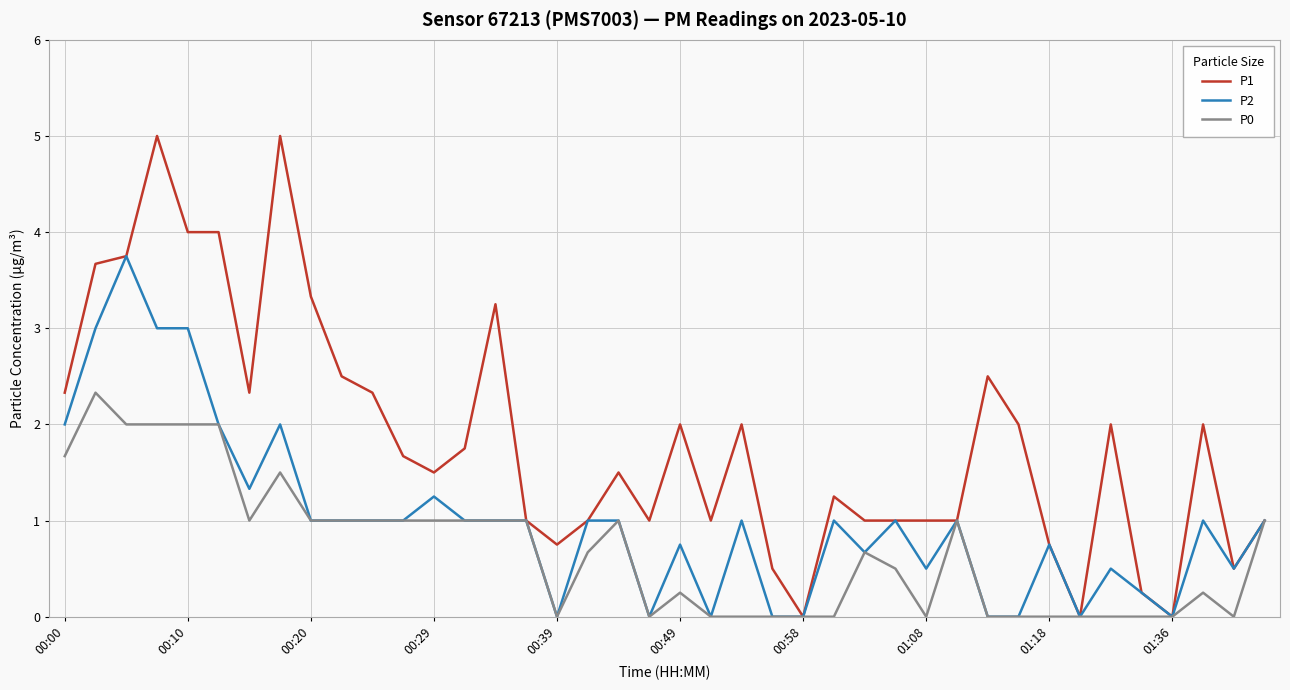

Which series has the largest range (max minus min)?

P1